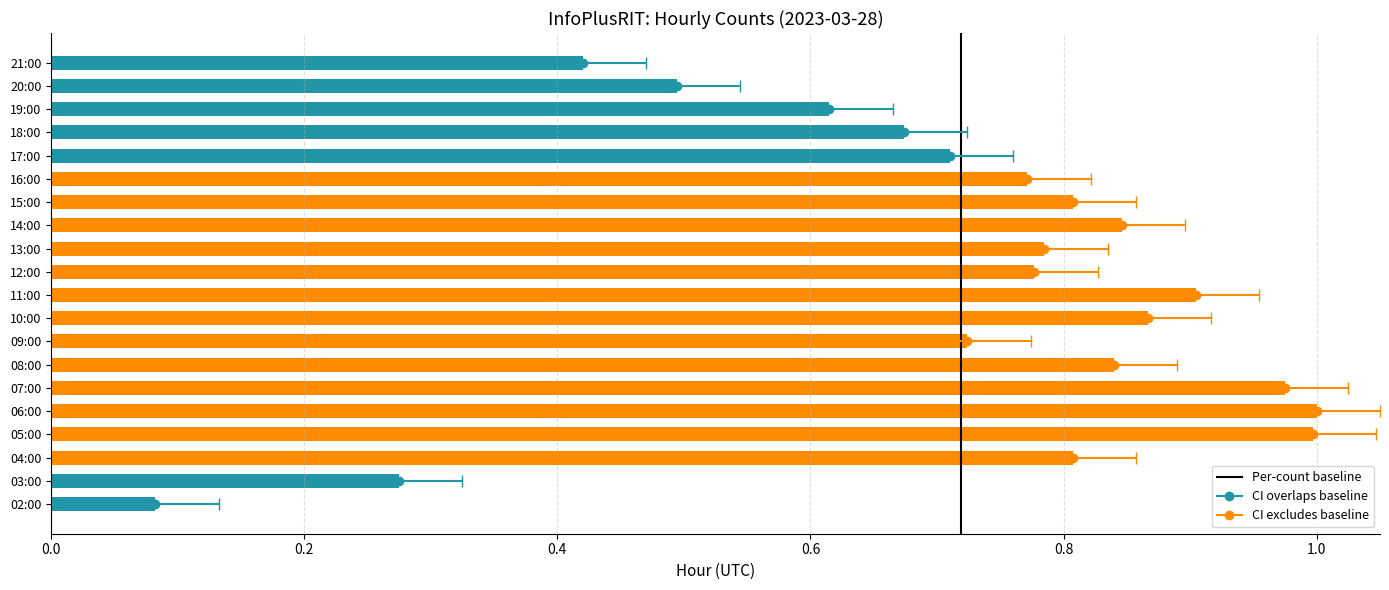

Reading left to right, list all the values displayed in this chart.

0.1	0.3	0.8	1.0	1.0	1.0	0.8	0.7	0.9	0.9	0.8	0.8	0.8	0.8	0.8	0.7	0.7	0.6	0.5	0.4